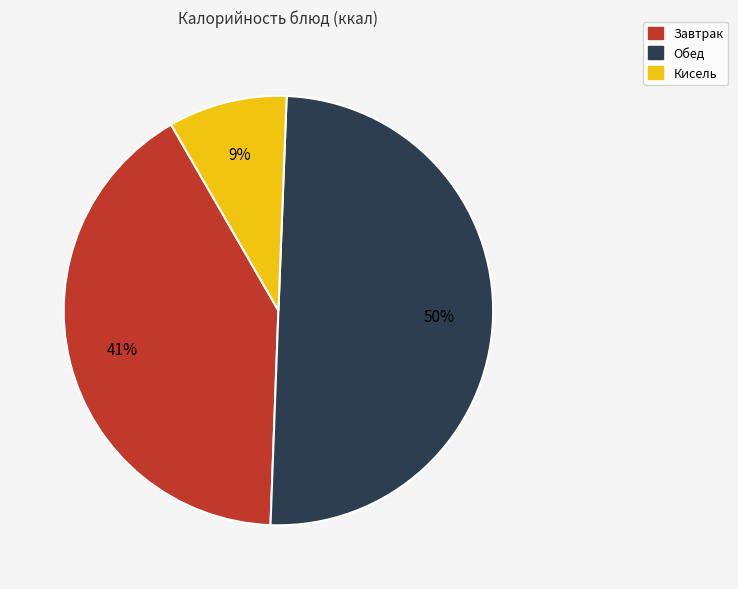

To the nearest percent, what is the average slice percentage?

33%